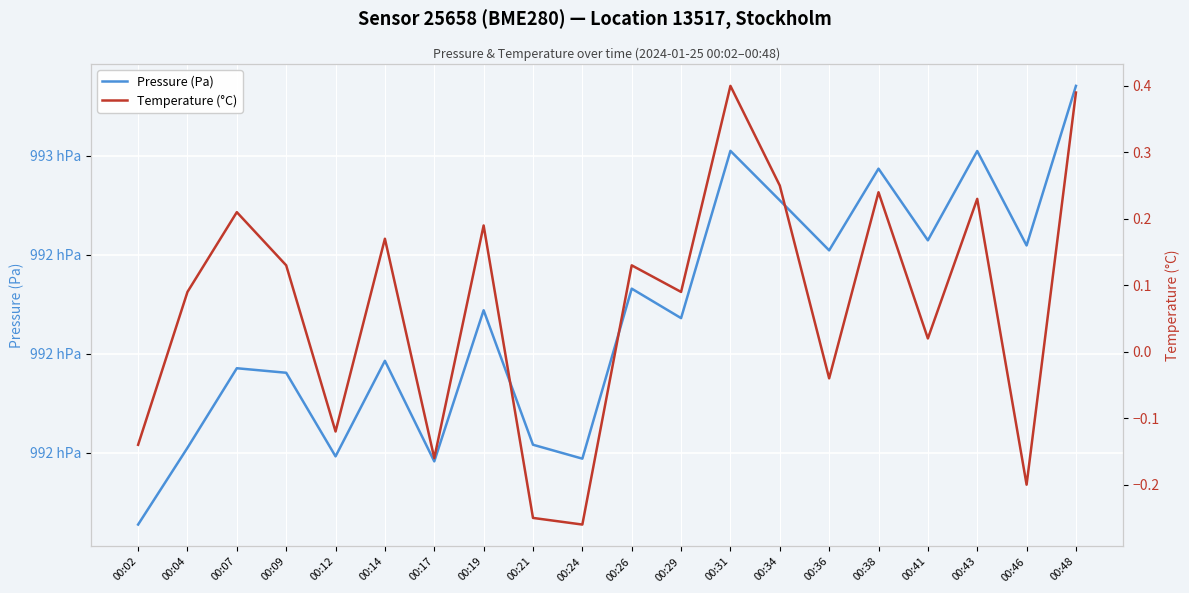

How many positive values does the Temperature (°C) series have?

13